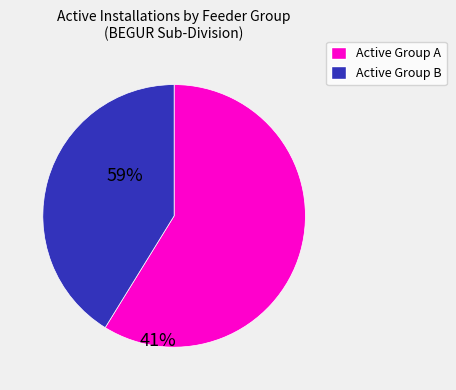

Is there any slice that represents more than half of the pie?

Yes